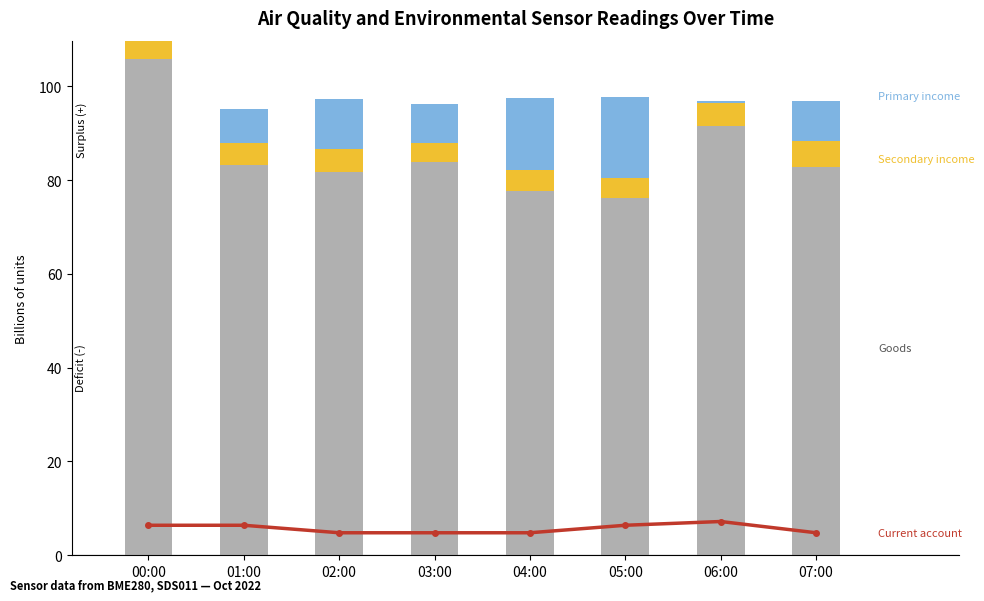

What is the label of the 3rd bar from the right?

05:00